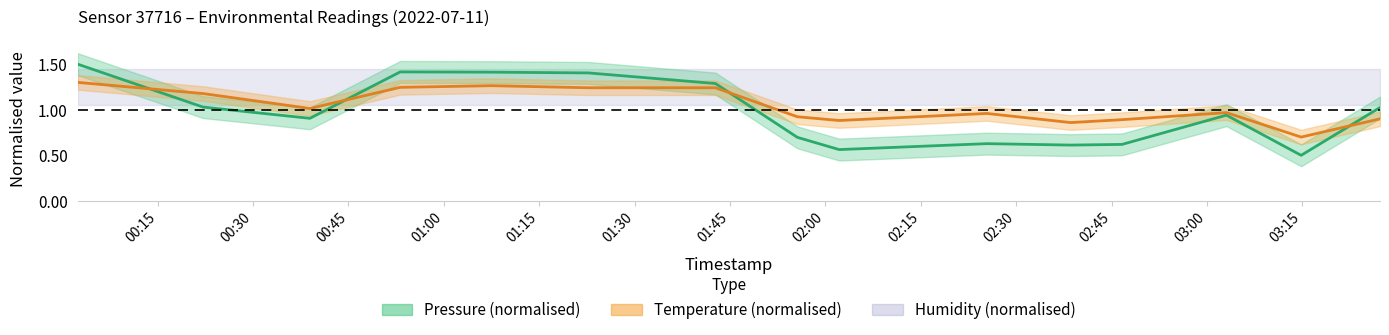

After their last crossing, which series has the higher values: temperature or pressure?

pressure